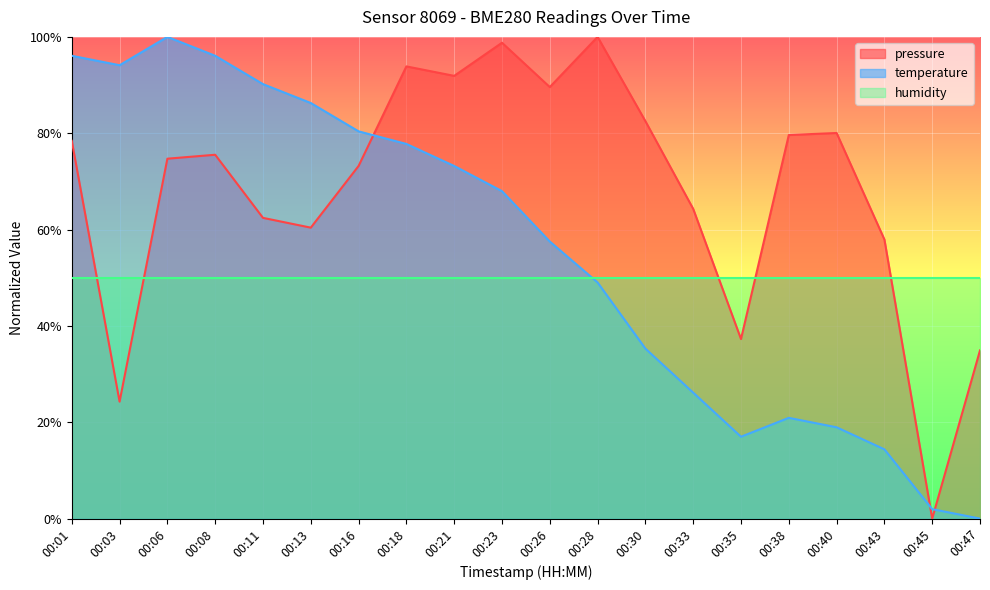

What is the difference between the second highest and second lowest values in the temperature series?

0.9